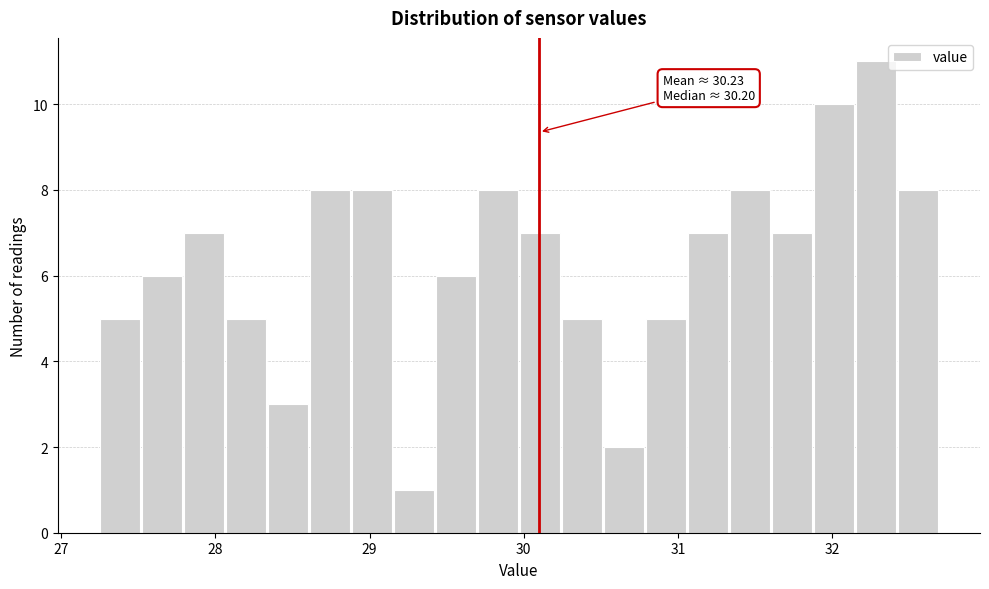

Read against the x-axis, roughly where is the centre of the tallest bar?

32.3